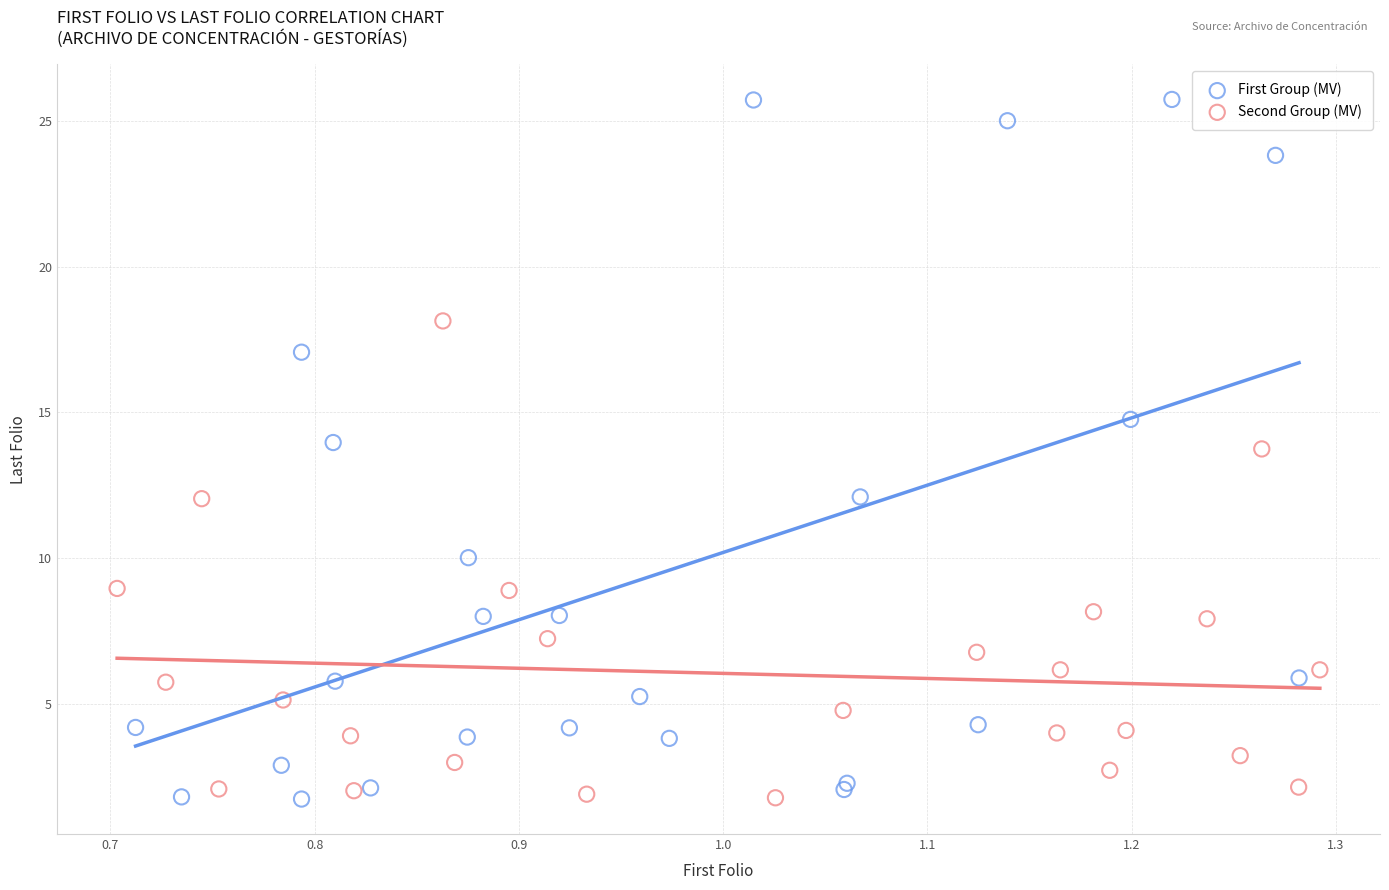

Which series has the largest Y range (max minus min)?

First Group (MV)